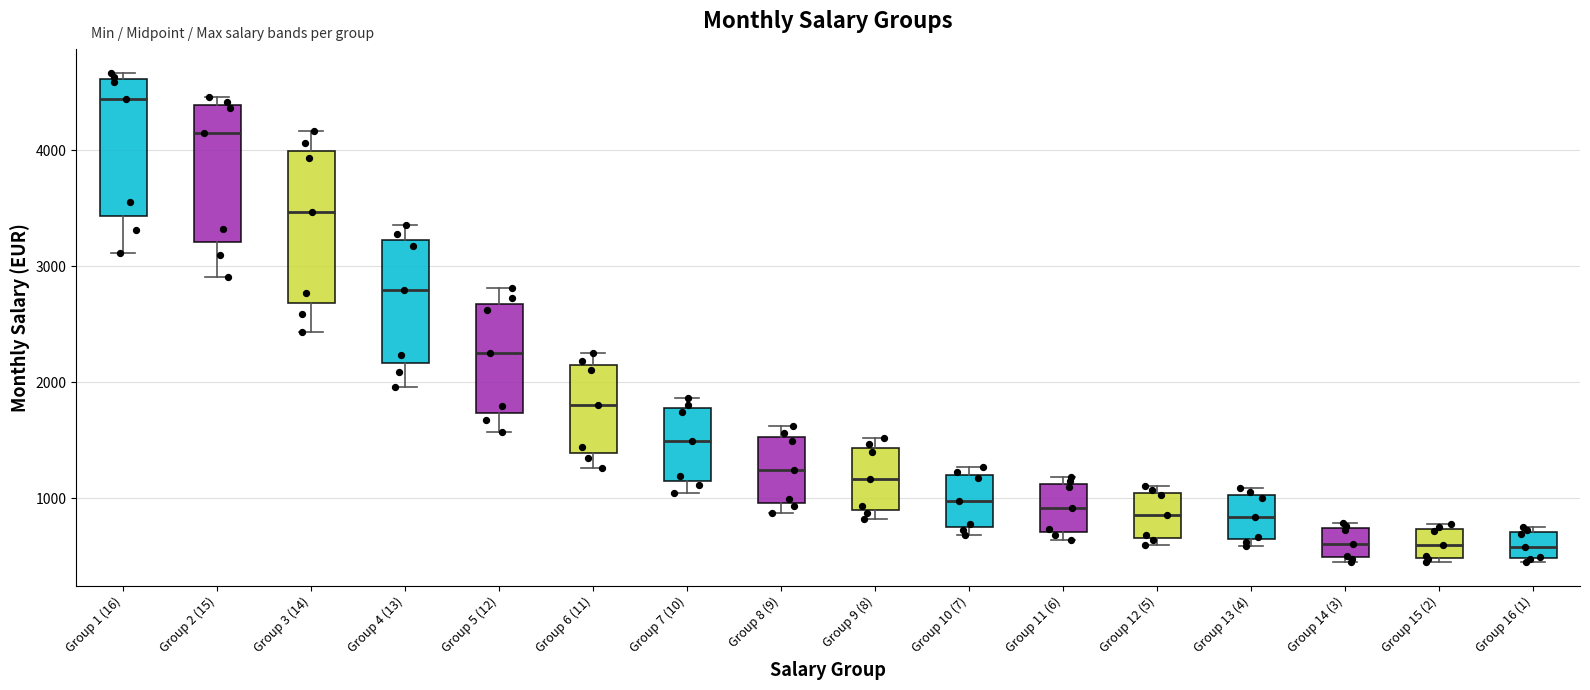

Reading left to right, transcribe this box plot: for each box, give where its median line is, the range the box spans, and where its two whiskers end, as read against the y-axis. The values are not printed on the chart, so give them approximately, as read against the axis.

Group 1 (16): median 4400, box 3400 to 4600, whiskers 3100 to 4700
Group 2 (15): median 4200, box 3200 to 4400, whiskers 2900 to 4500
Group 3 (14): median 3500, box 2700 to 4000, whiskers 2400 to 4200
Group 4 (13): median 2800, box 2200 to 3200, whiskers 2000 to 3400
Group 5 (12): median 2200, box 1700 to 2700, whiskers 1600 to 2800
Group 6 (11): median 1800, box 1400 to 2100, whiskers 1300 to 2300
Group 7 (10): median 1500, box 1200 to 1800, whiskers 1000 to 1900
Group 8 (9): median 1200, box 1000 to 1500, whiskers 900 to 1600
Group 9 (8): median 1200, box 900 to 1400, whiskers 800 to 1500
Group 10 (7): median 1000, box 800 to 1200, whiskers 700 to 1300
Group 11 (6): median 900, box 700 to 1100, whiskers 600 to 1200
Group 12 (5): median 900, box 700 to 1000, whiskers 600 to 1100
Group 13 (4): median 800, box 600 to 1000, whiskers 600 (just below the box's lower edge) to 1100
Group 14 (3): median 600, box 500 to 700, whiskers 500 (just below the box's lower edge) to 800
Group 15 (2): median 600, box 500 to 700, whiskers 500 (just below the box's lower edge) to 800
Group 16 (1): median 600, box 500 to 700, whiskers 500 to 700 (just above the box's upper edge)